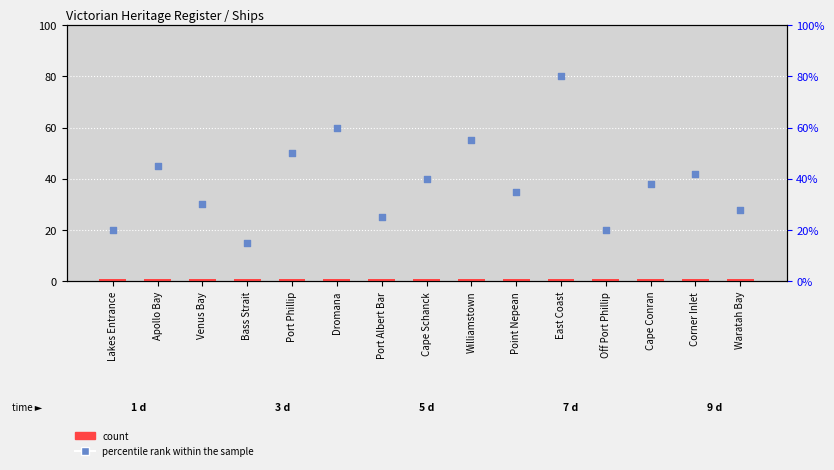

What is the total value across all series at Cape Schanck?

41